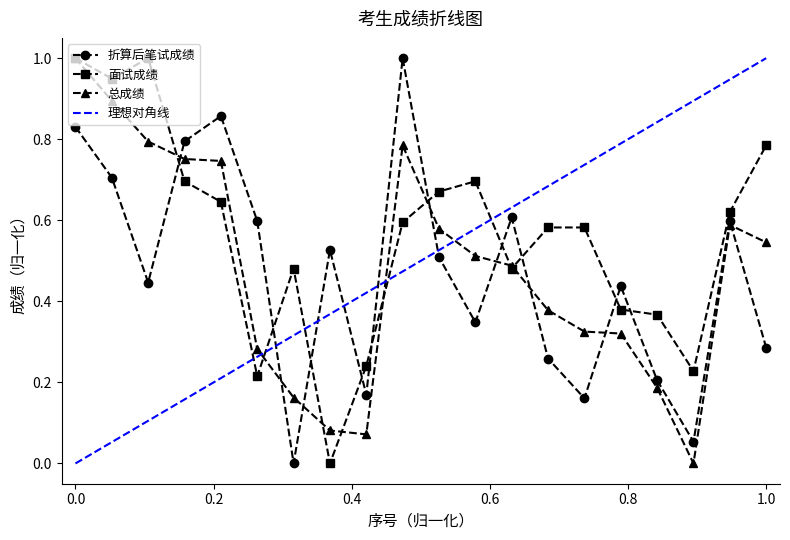

In 折算后笔试成绩, how many points are lower than both neighbors (excluding endpoints)?

6